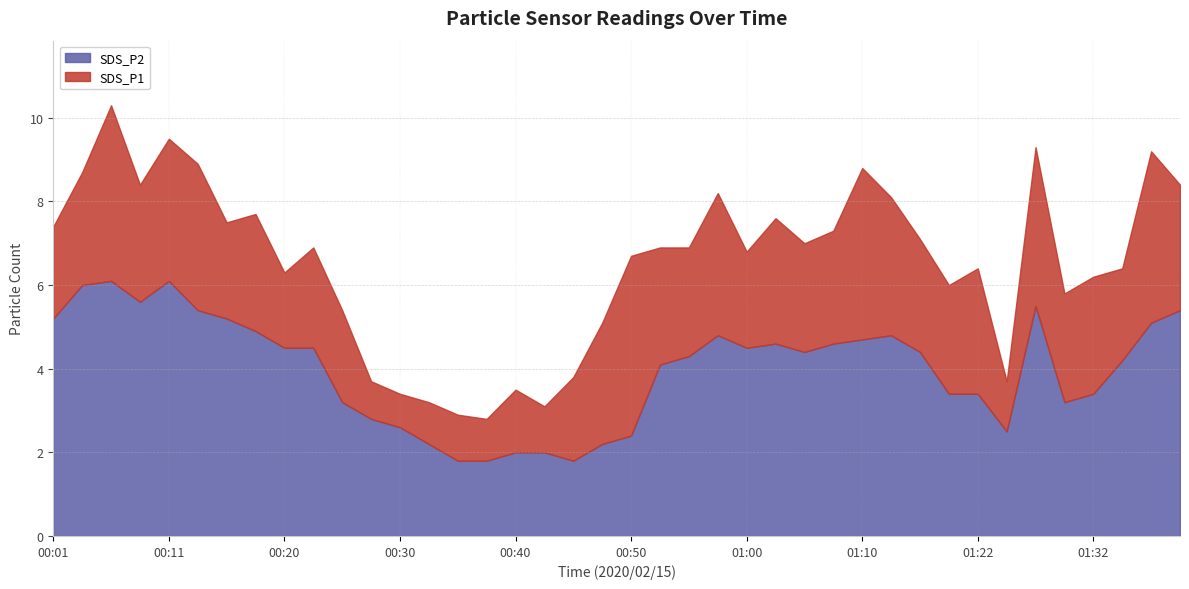

Rank the series by their maximum value, from lowest to highest.

SDS_P2, SDS_P1